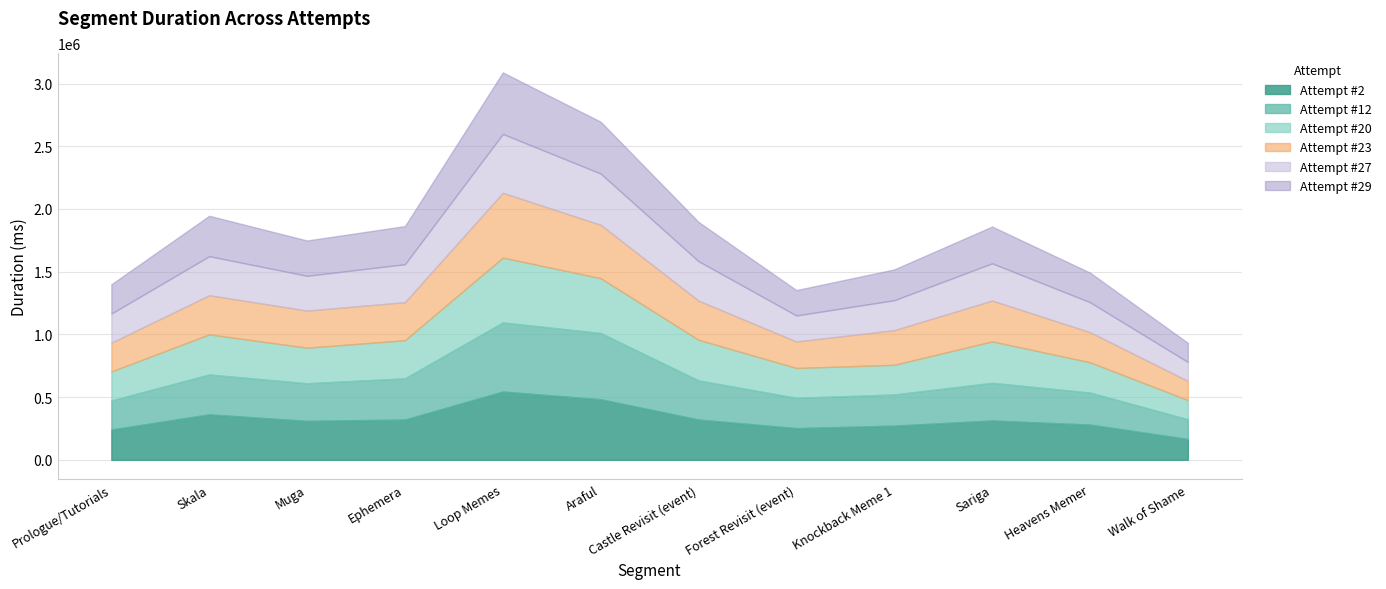

Between Skala and Forest Revisit (event), which series saw the biggest shift?

Attempt #29